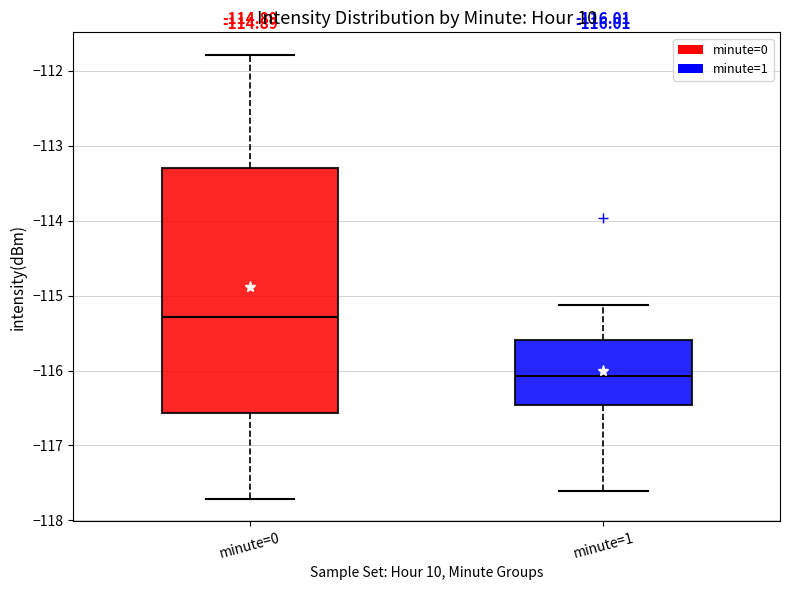

Which box has the lowest median line?

minute=1